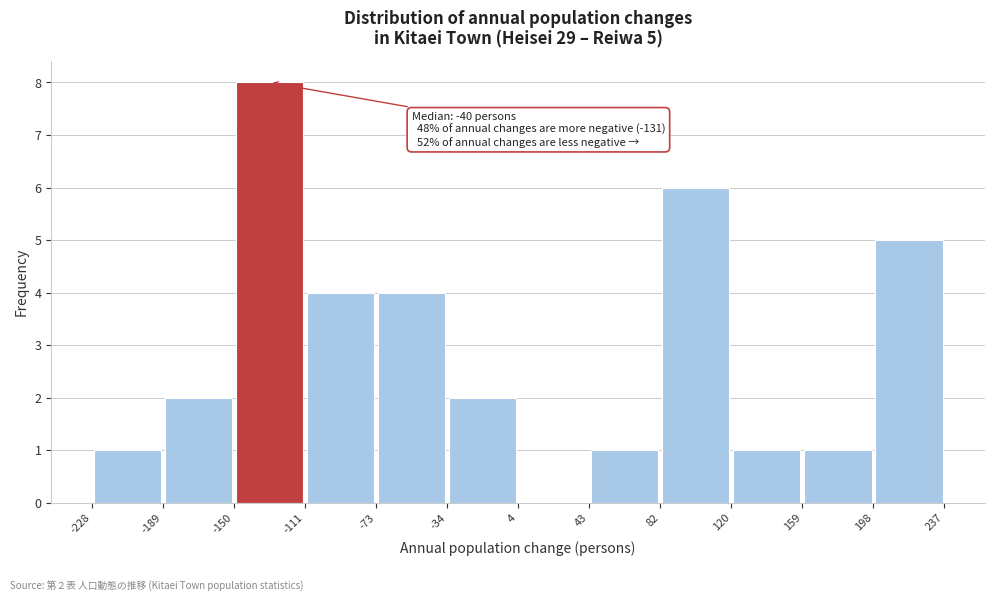

Which range on the x-axis has the tallest bar?

-150 to -111